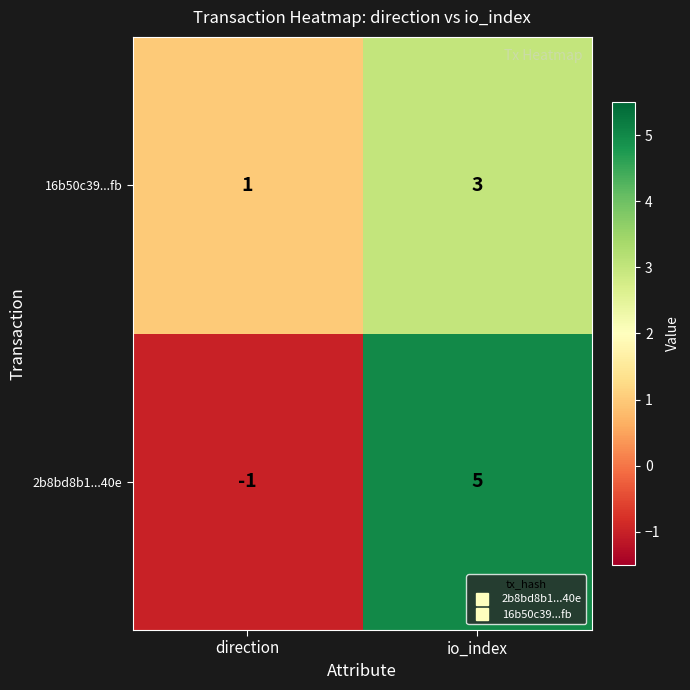

The 2b8bd8b1...40e series shows 0 at direction. True or false?

False